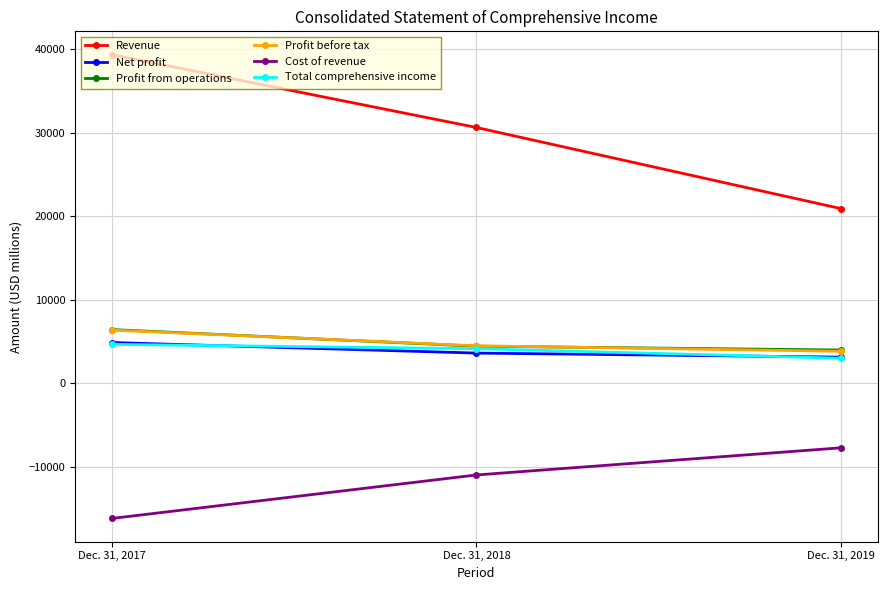

At which category is the sum across all series the highest?

Dec. 31, 2017